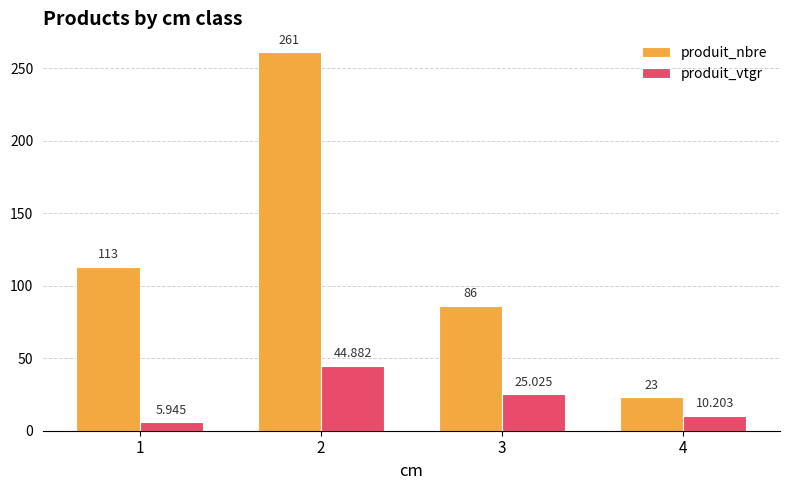

Rank the series at 2 from lowest to highest value.

produit_vtgr, produit_nbre